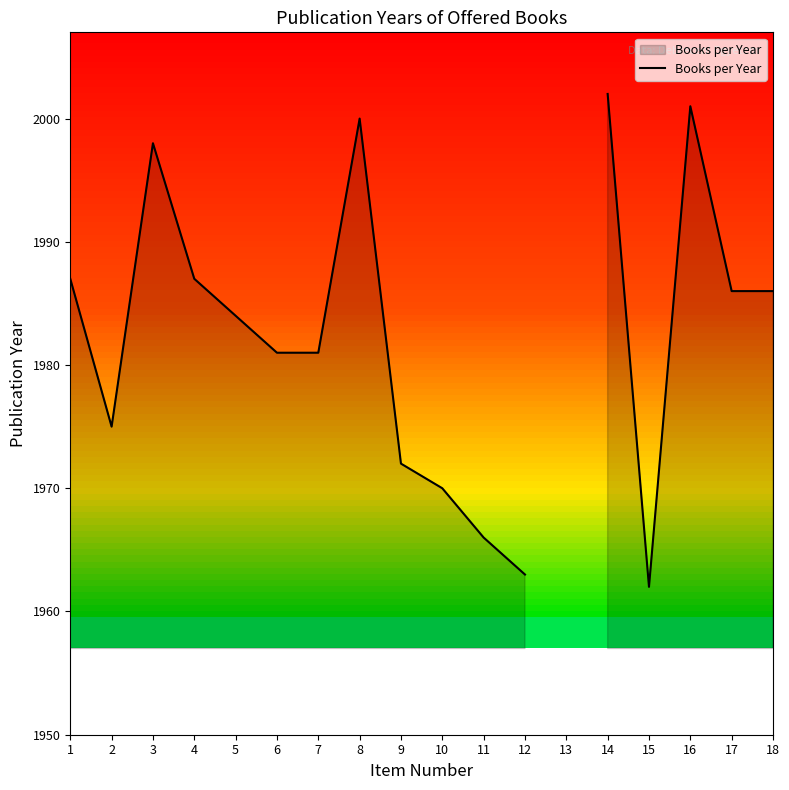

Rank the categories by value from lowest to highest.

15, 12, 11, 10, 9, 2, 6, 7, 5, 17, 18, 1, 4, 3, 8, 13, 16, 14